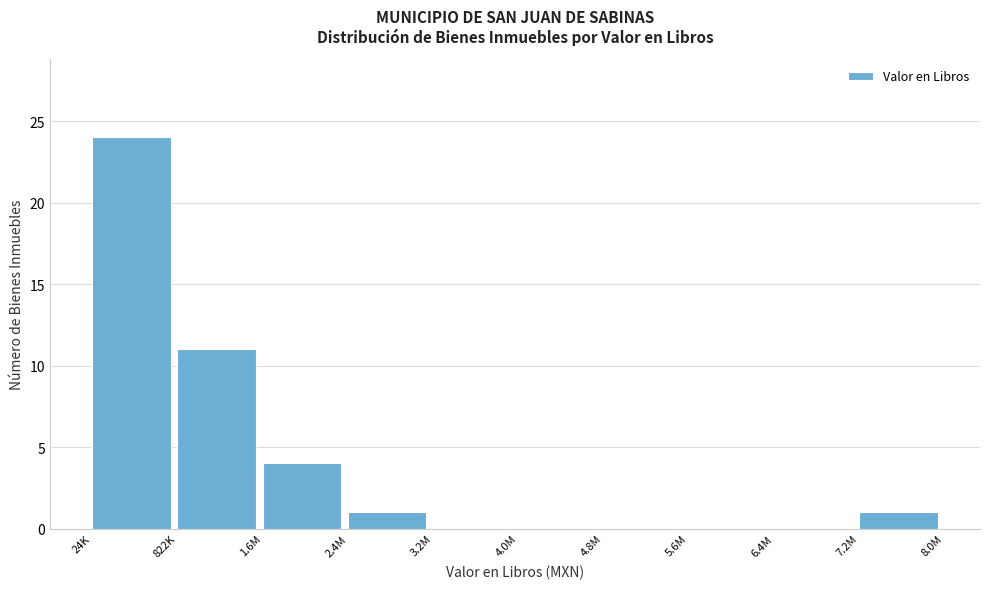

Reading left to right, list all the values displayed in this chart.

24K=24	822K=11	1.6M=4	2.4M=1	3.2M=0	4.0M=0	4.8M=0	5.6M=0	6.4M=0	7.2M=1